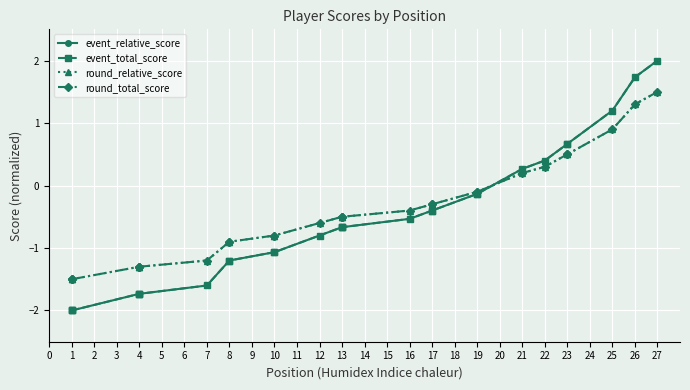

What is the sum of the event_total_score values at 12 and 10?

-1.9